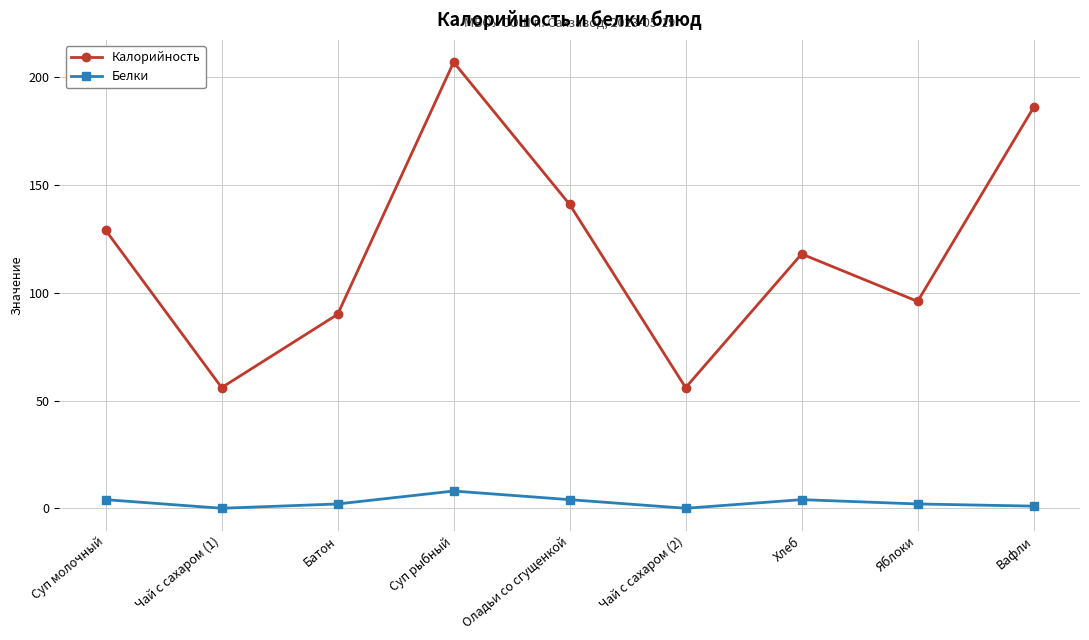

What is the maximum value shown in the chart?

207